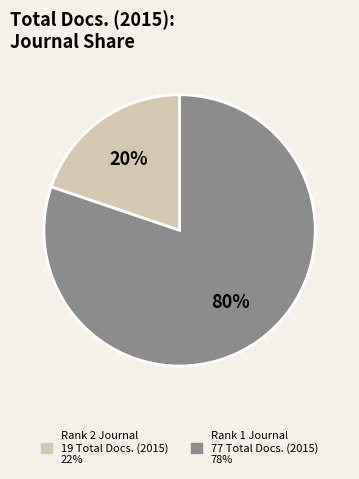

To the nearest percent, what is the difference between the largest and smallest slice percentages?

60%